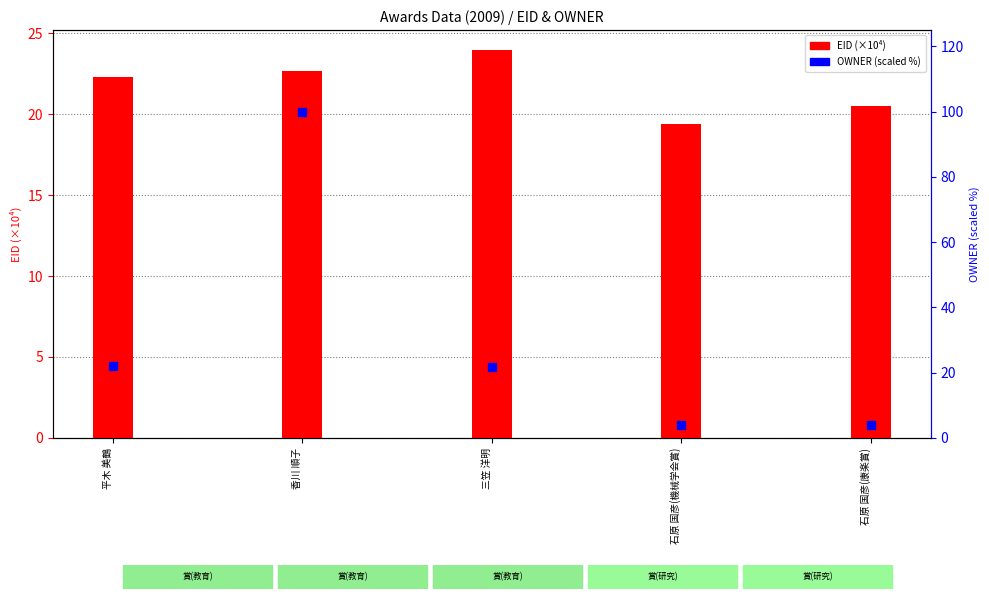

Is the value of EID (×10⁴) at 香川 順子 greater than the value of OWNER (scaled %) at 平木 美鶴?

Yes